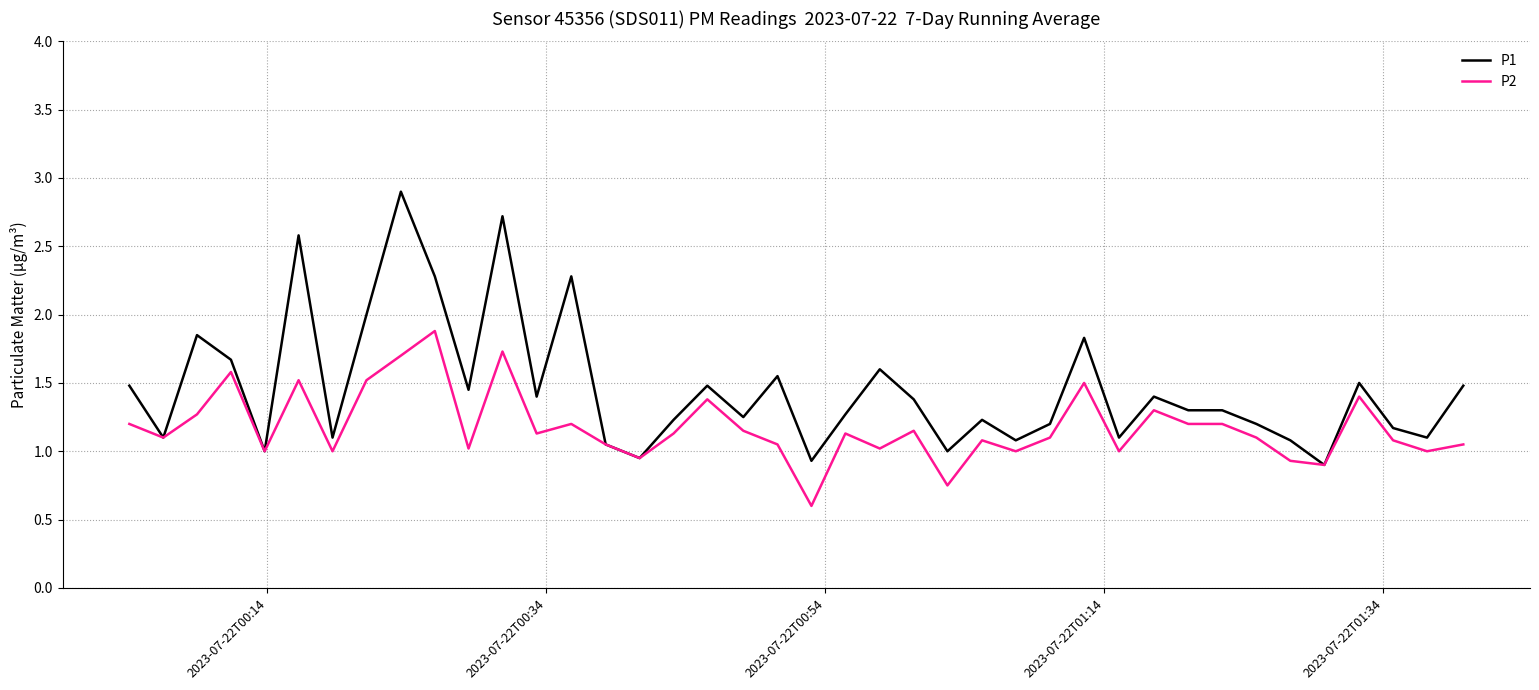

Rank the series by their maximum value, from highest to lowest.

P1, P2